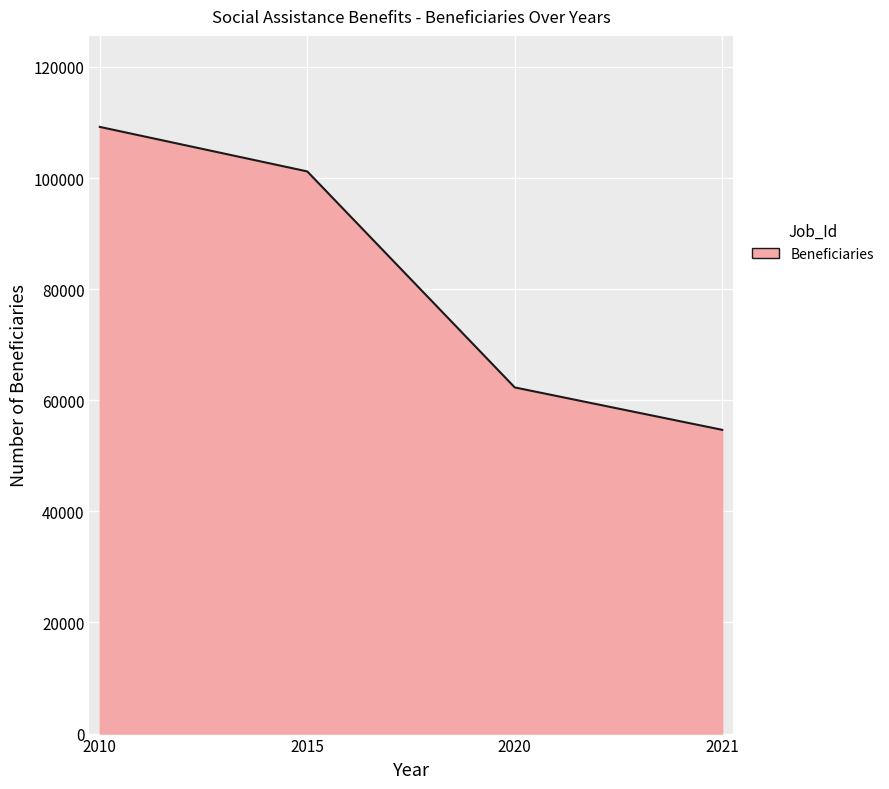

Reading left to right, list all the values displayed in this chart.

109217	101202	62316	54680